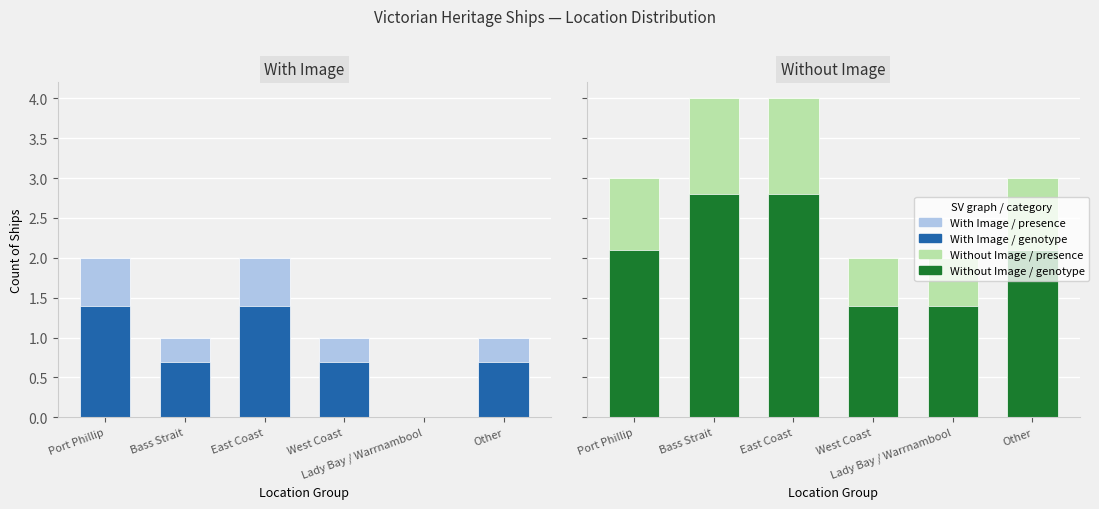

How many bars are there in total?

12